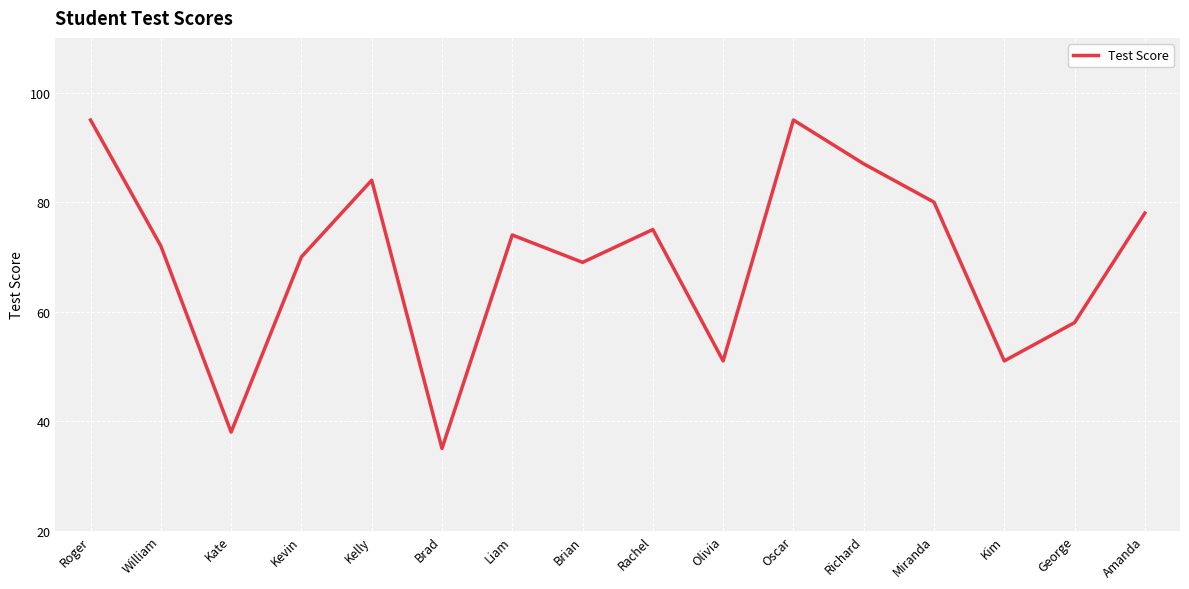

Reading right to left, list all the values displayed in this chart.

Amanda=78	George=58	Kim=51	Miranda=80	Richard=87	Oscar=95	Olivia=51	Rachel=75	Brian=69	Liam=74	Brad=35	Kelly=84	Kevin=70	Kate=38	William=72	Roger=95